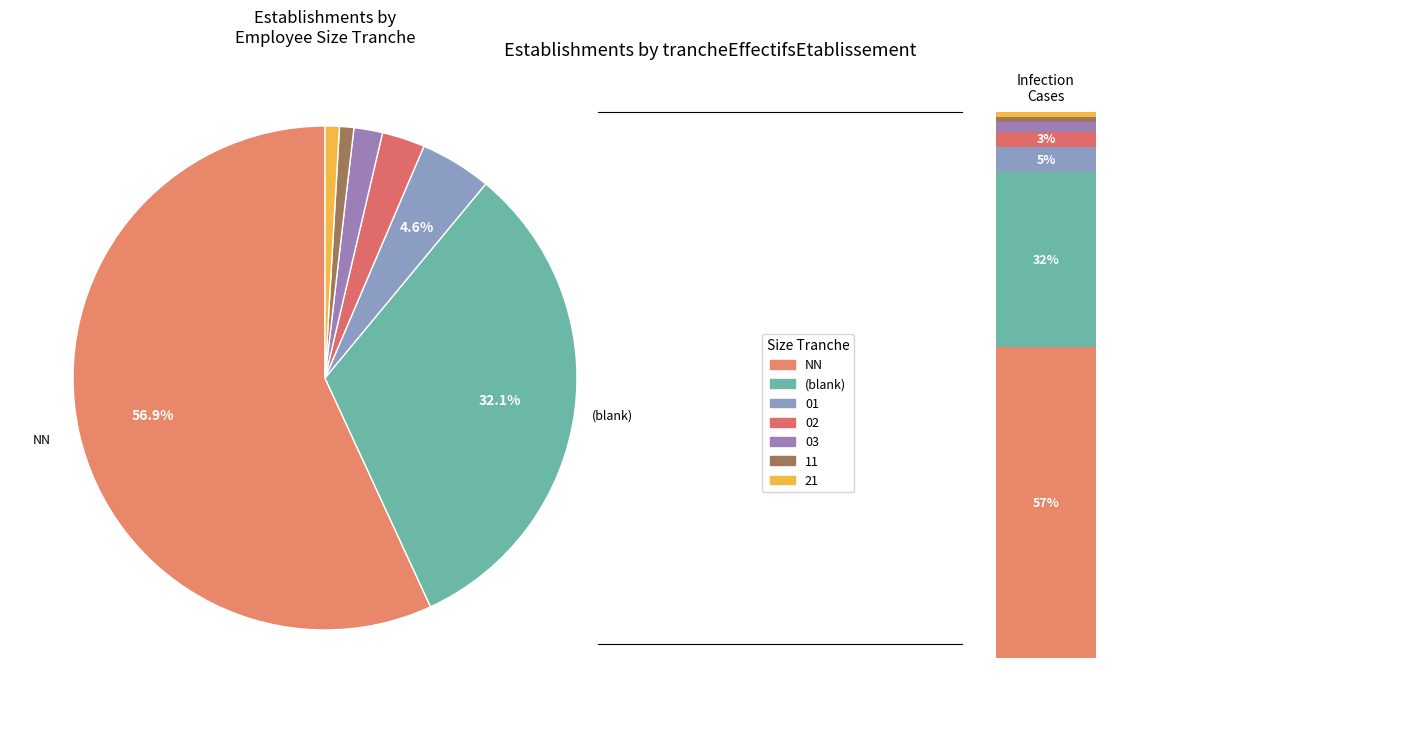

Combined, do 02 and 03 account for over 50%?

No